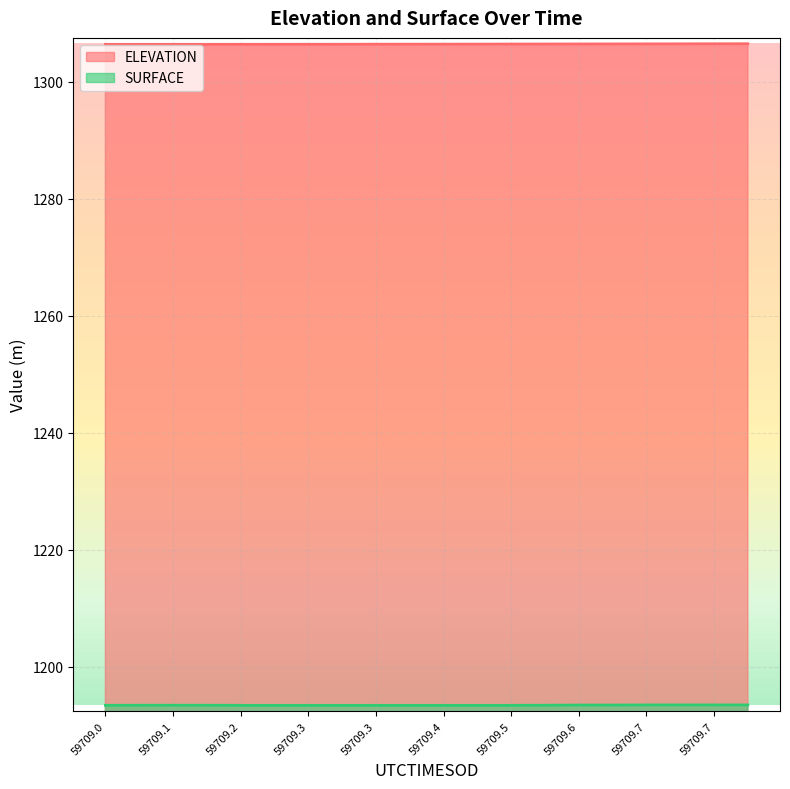

True or false: SURFACE and ELEVATION intersect in this chart.

False